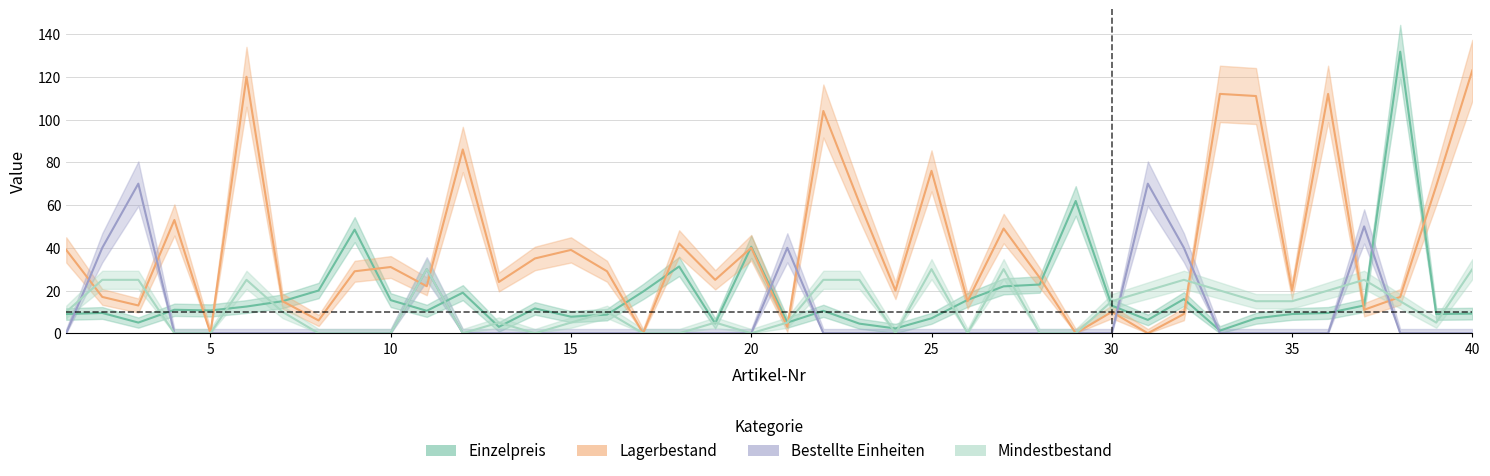

What is the difference between the maximum and minimum values in the Bestellte Einheiten series?

70.0